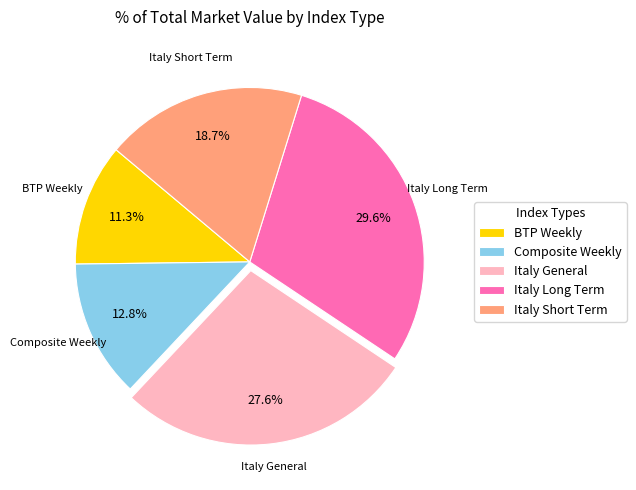

Is there a majority slice in this chart?

No